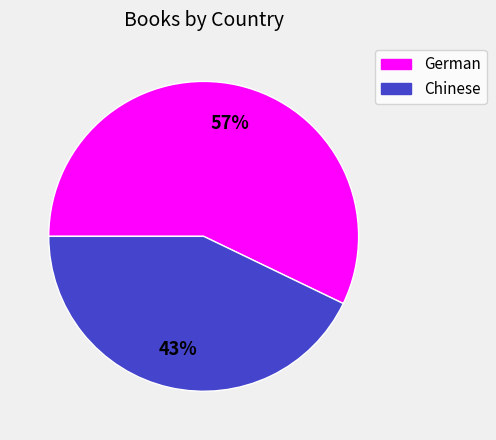

To the nearest percent, what is the combined percentage of German and Chinese?

100%